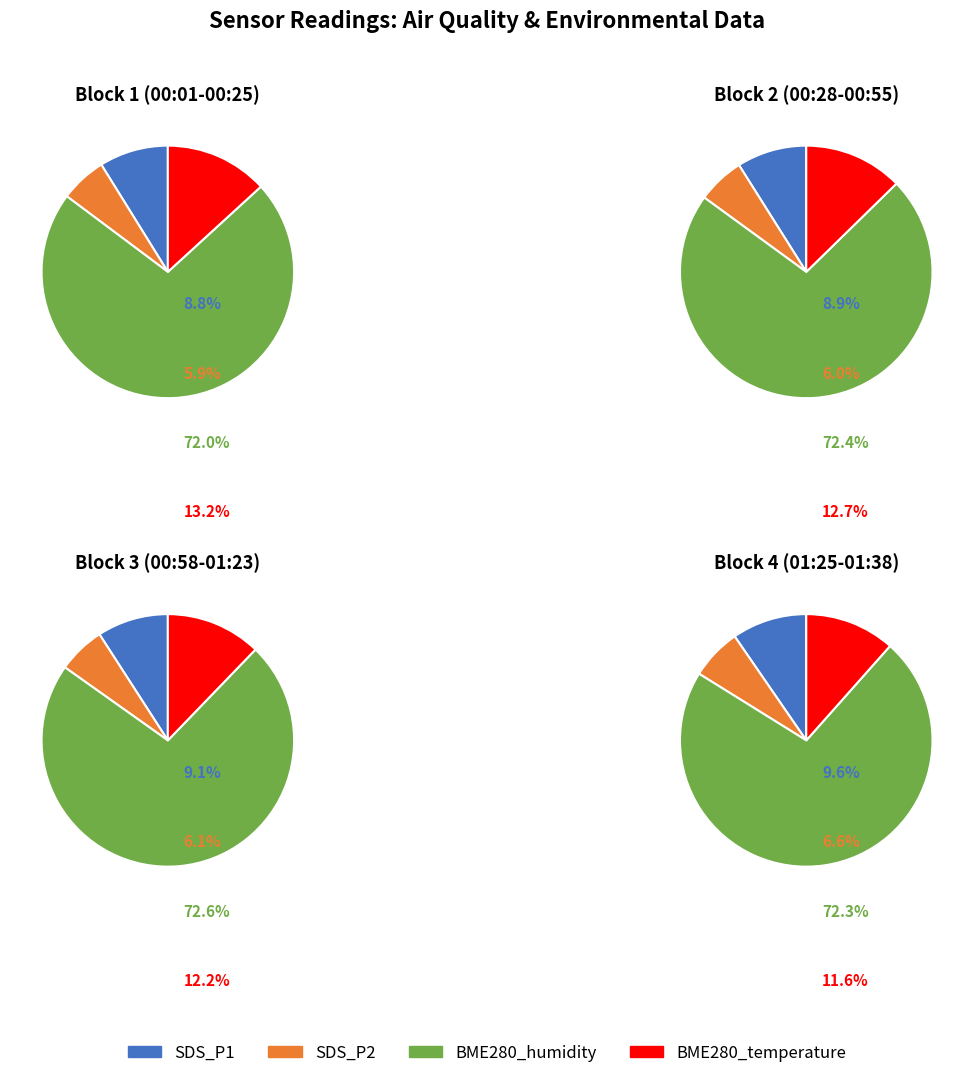

The 4 slice represents 1% of the pie. True or false?

False